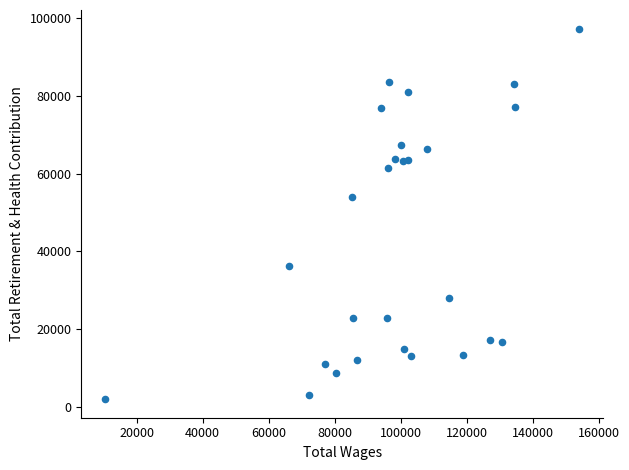

What Y value in the scatter plot is closest to 49676?

54009